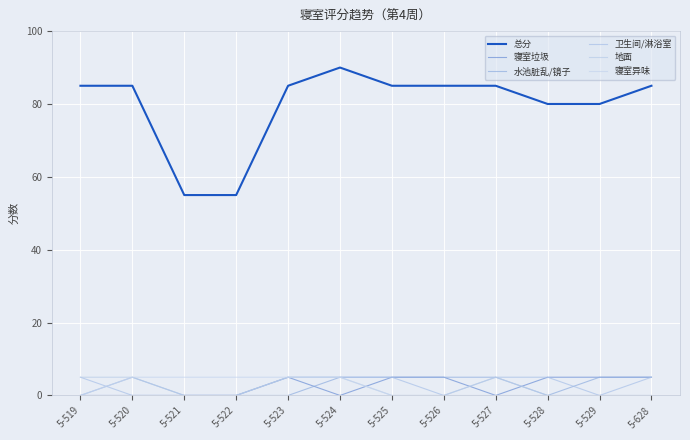

Does the chart display data point markers on the line(s)?

No